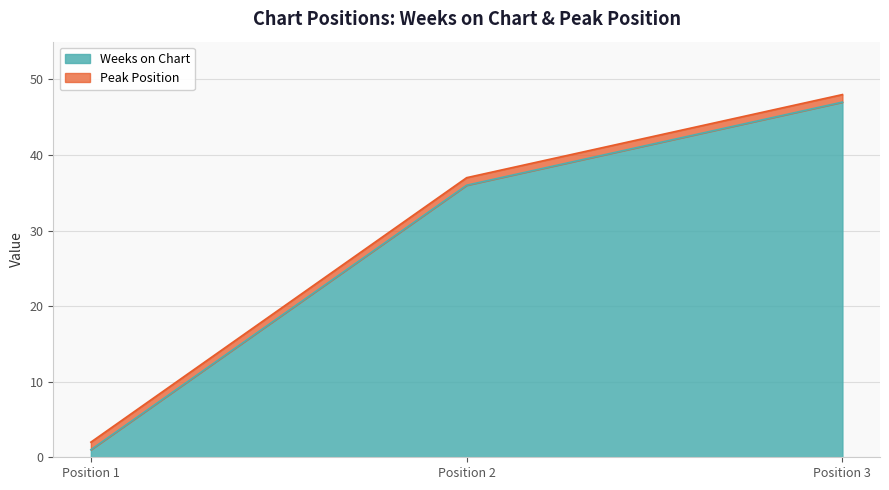

What is the value of the 2nd point from the left?

36